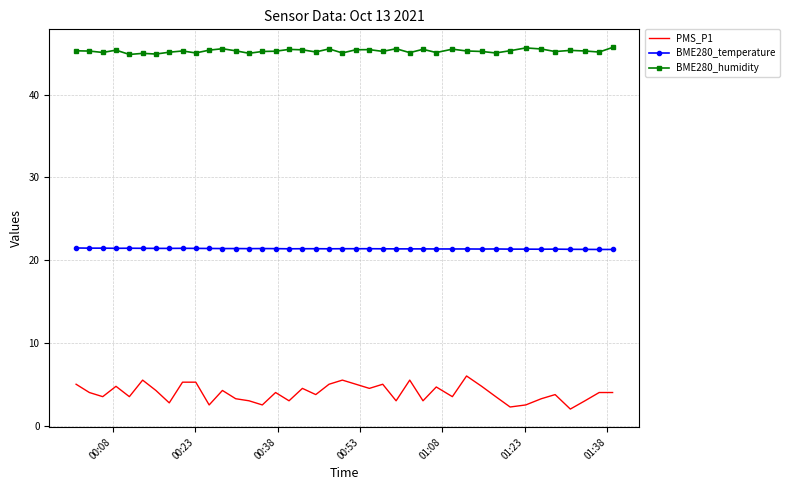

True or false: BME280_humidity and BME280_temperature intersect in this chart.

False